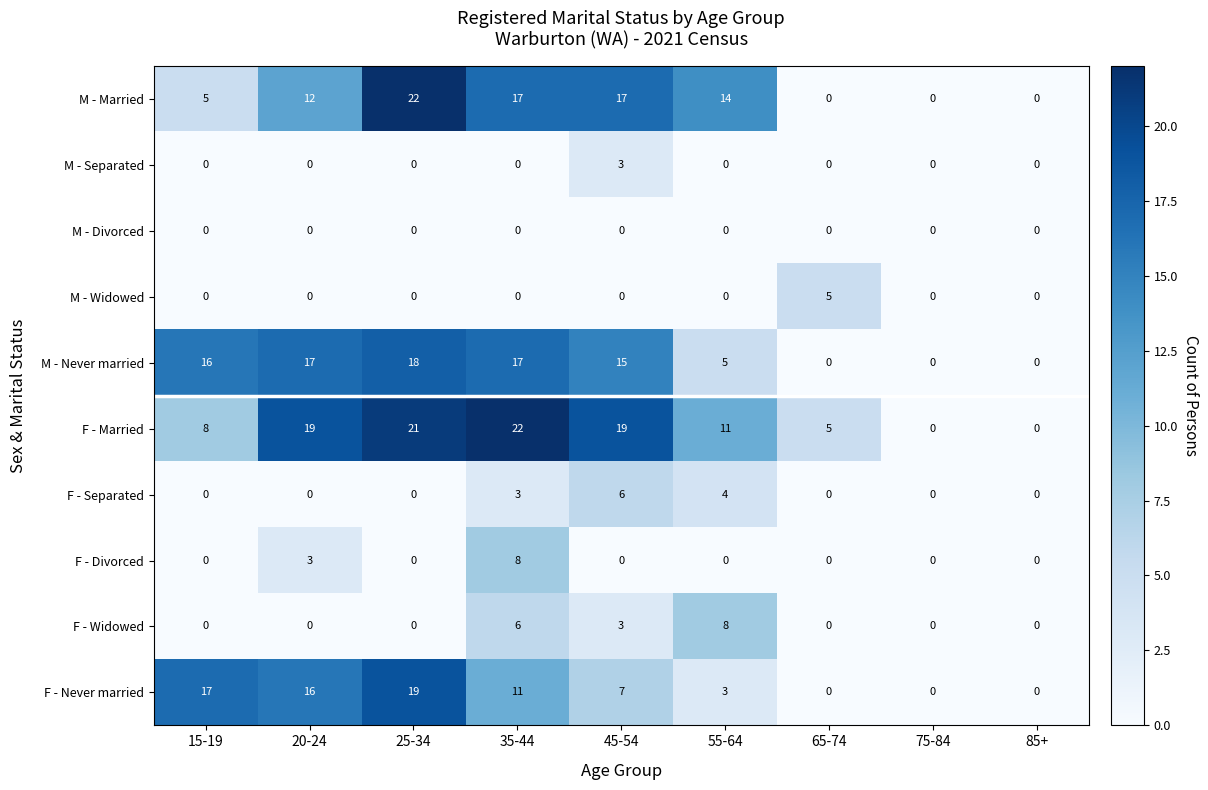

What value does the F - Never married series have at 35-44?

11